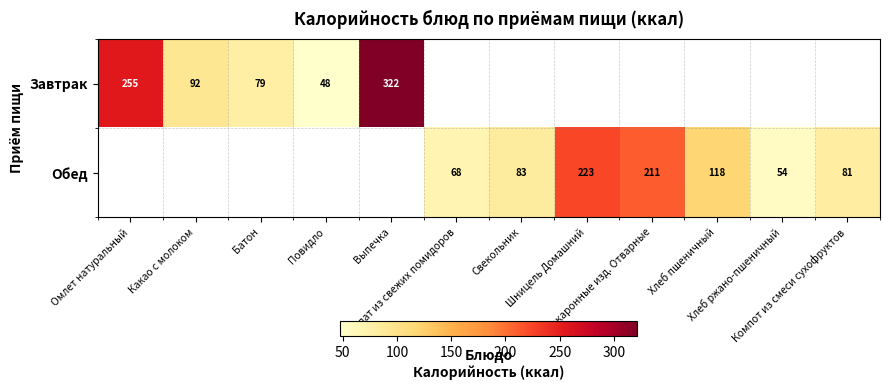

What is the highest value of the Завтрак series?

321.7